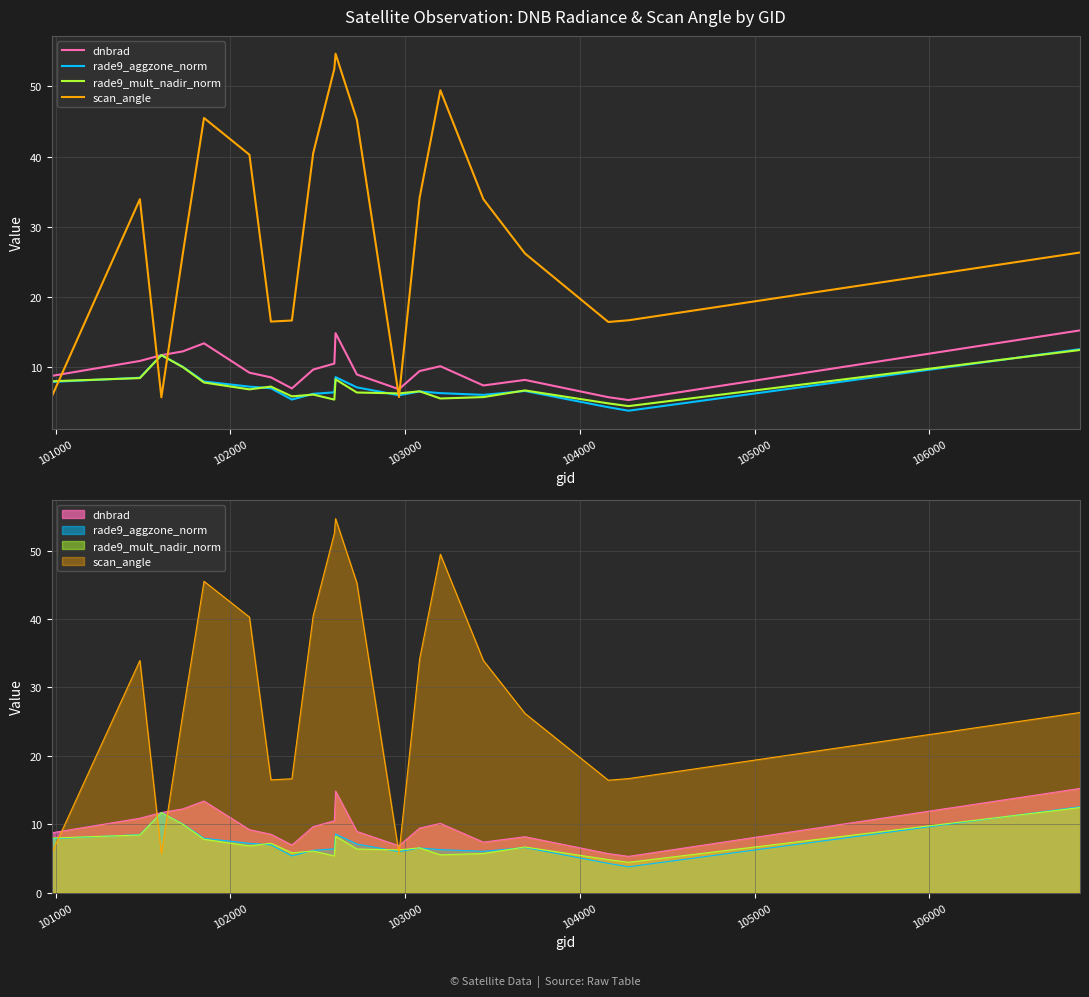

True or false: scan_angle has more than 1 interior local peaks.

True